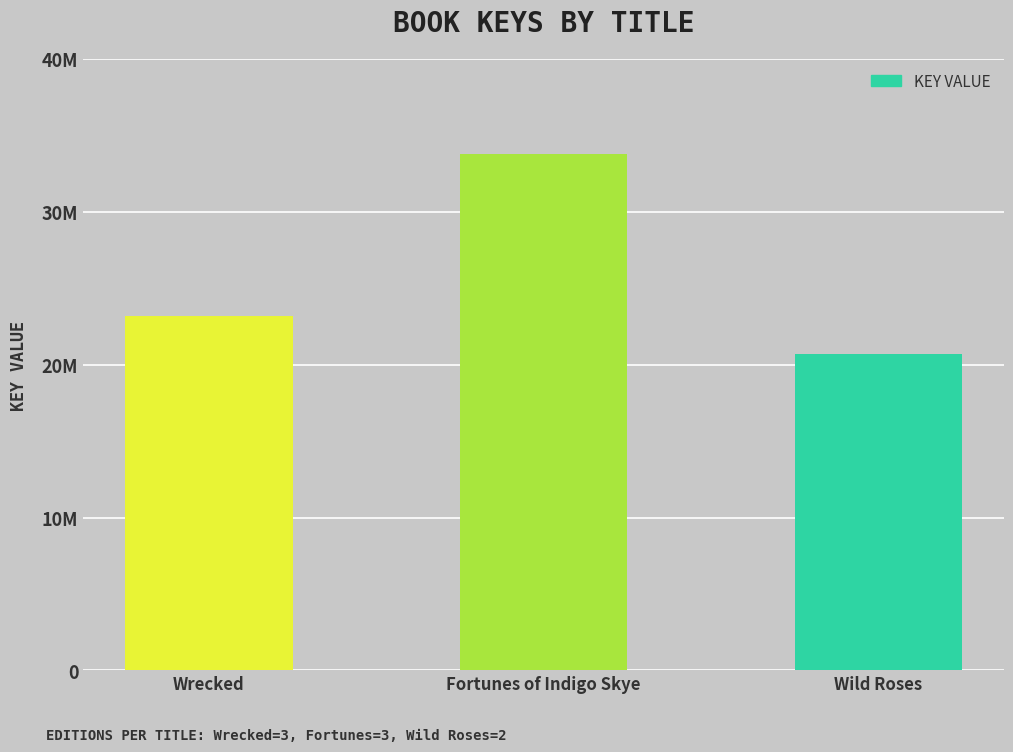

What position from the right is Wrecked?

3